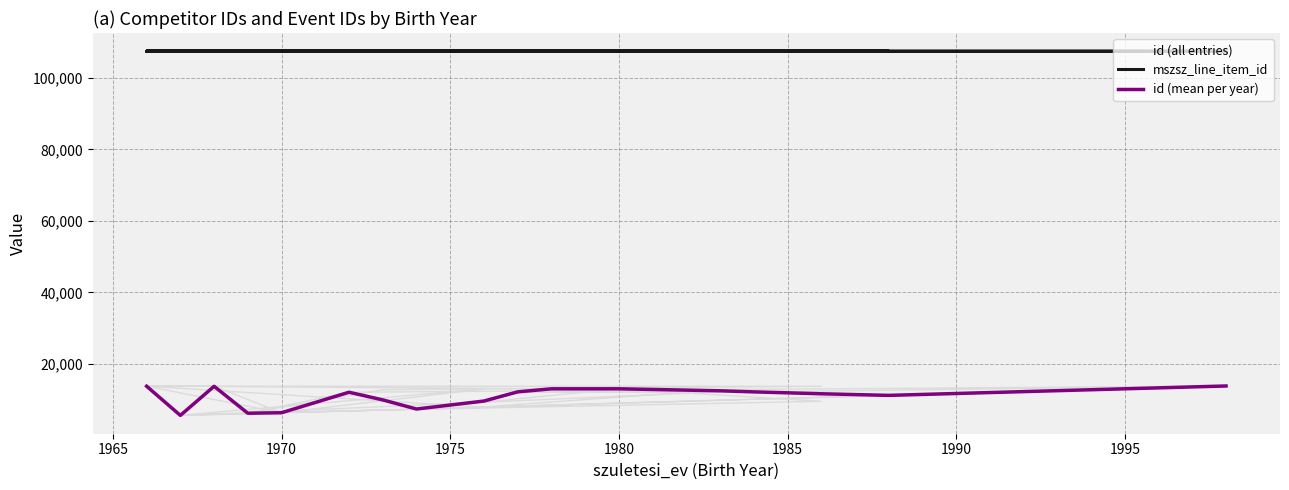

How many categories are shown in the chart?

30